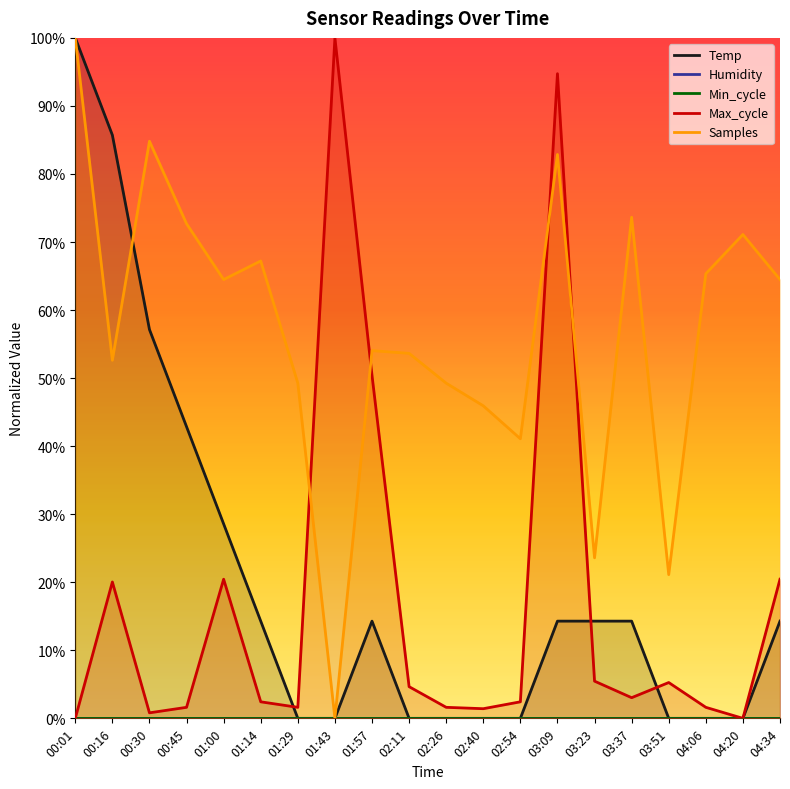

What is the difference between the highest and lowest values at 01:00?

0.6